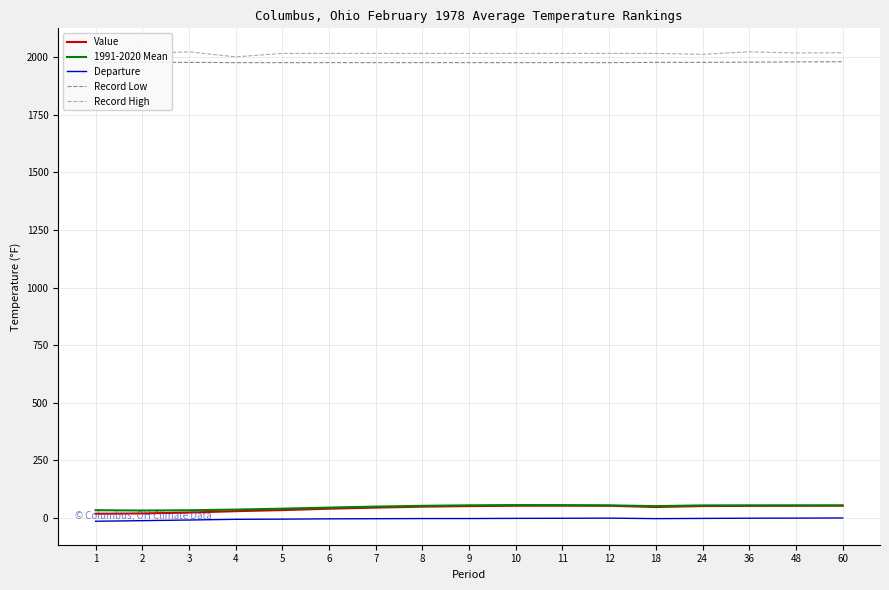

How many lines are shown in the chart?

5